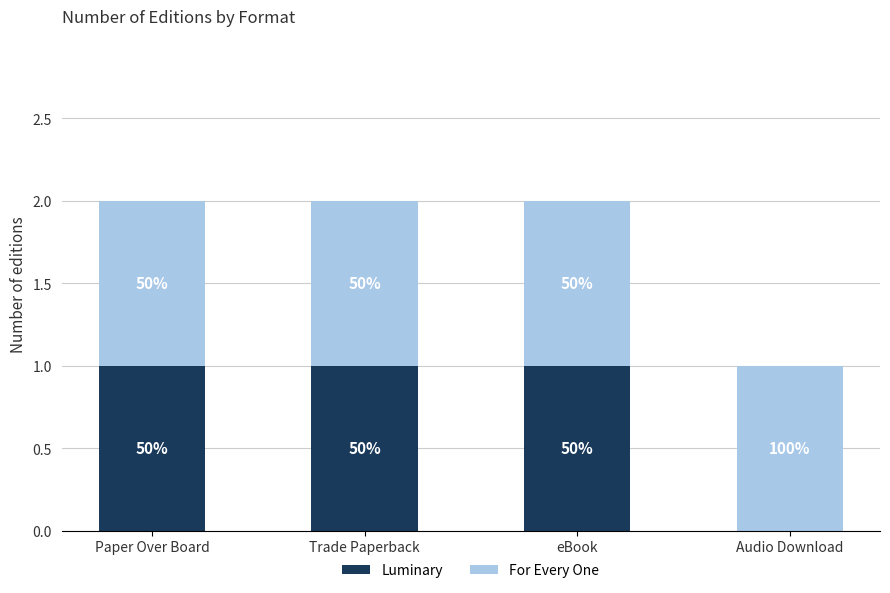

What are all the series names shown in the legend?

Luminary, For Every One